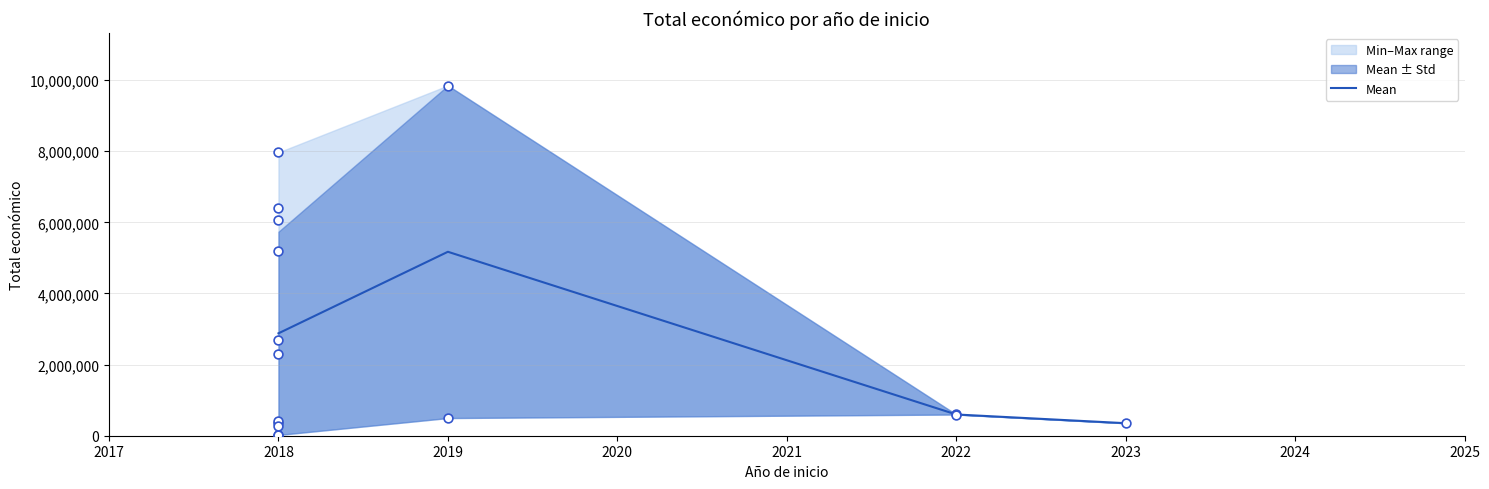

True or false: Mean has more than 1 points higher than both neighbors.

False